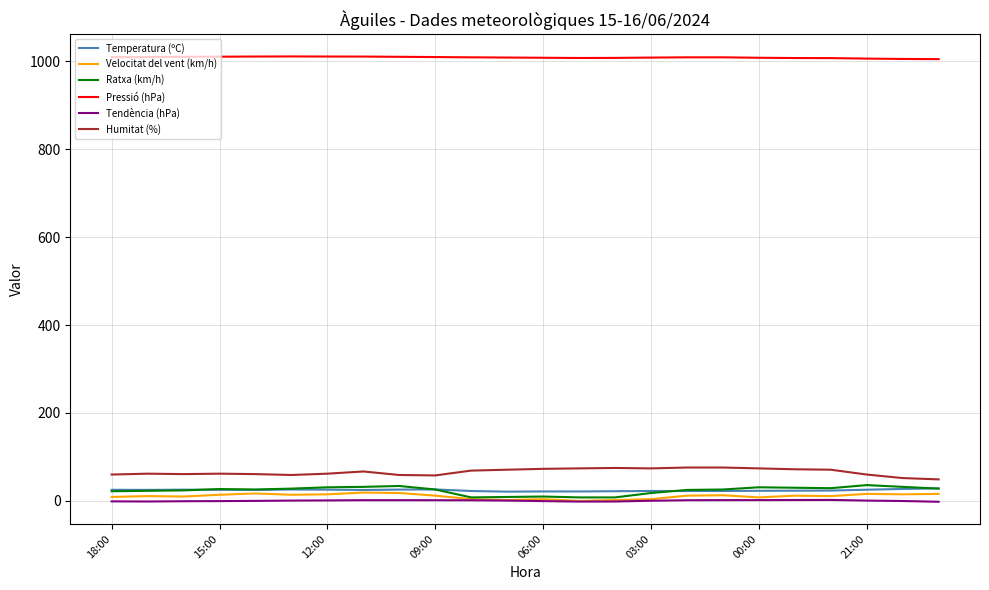

What is the highest value of the Ratxa (km/h) series?

36.0